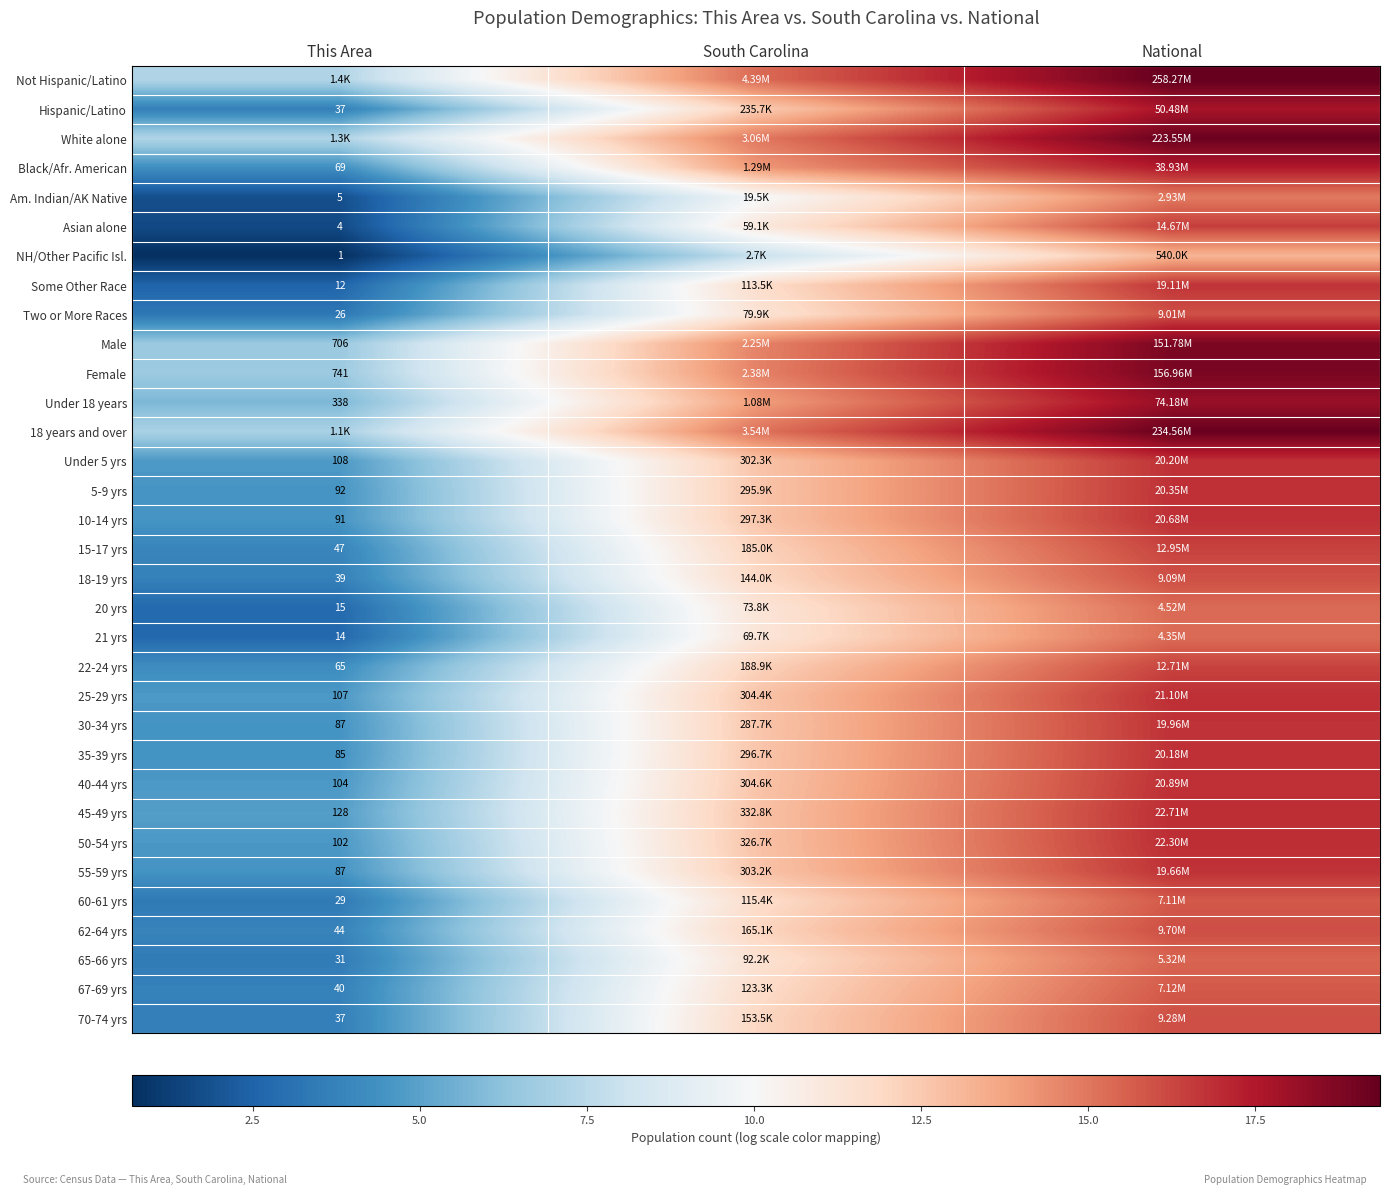

At which category is the sum across all series the highest?

National